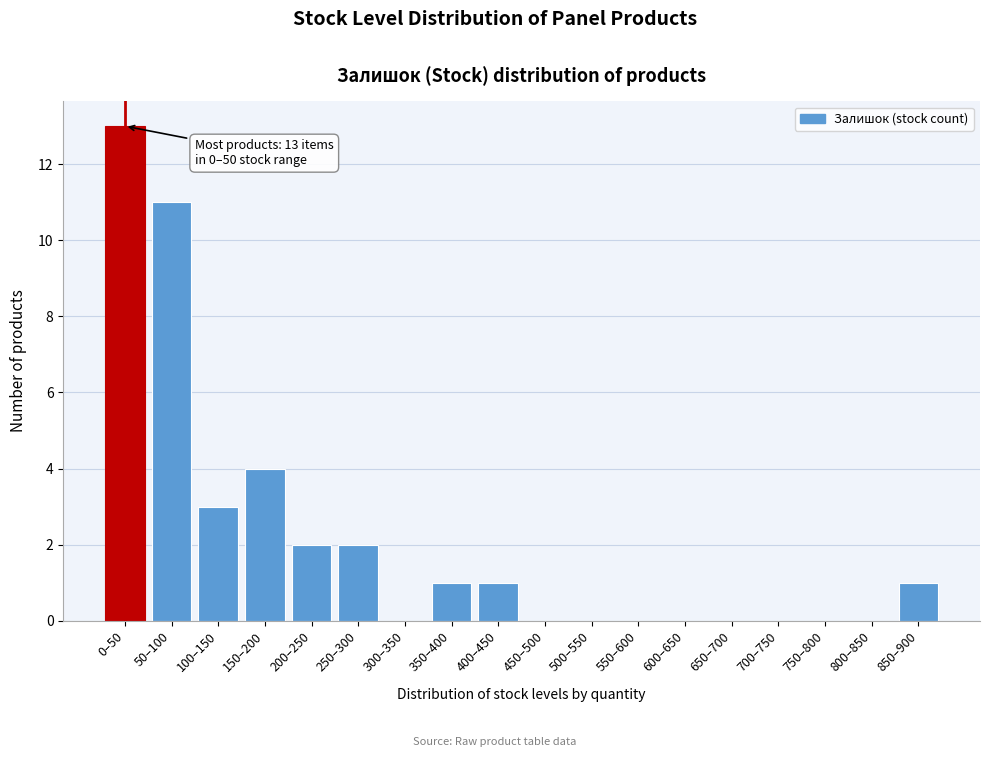

Reading left to right, what are all the values shown in this chart?

0–50=13	50–100=11	100–150=3	150–200=4	200–250=2	250–300=2	300–350=0	350–400=1	400–450=1	450–500=0	500–550=0	550–600=0	600–650=0	650–700=0	700–750=0	750–800=0	800–850=0	850–900=1